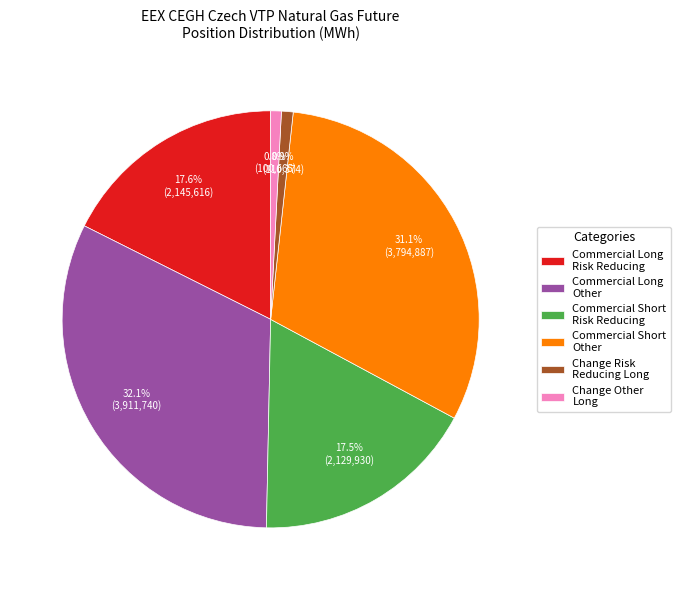

Which slice is the largest?

Commercial Long Other